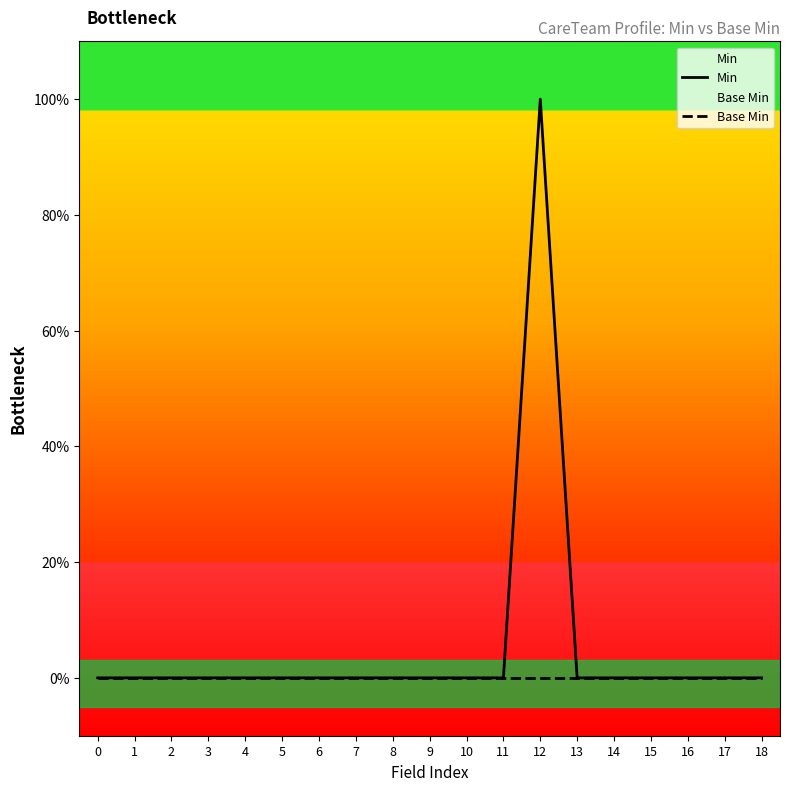

Is it true that Base Min equals 0 at 18?

True